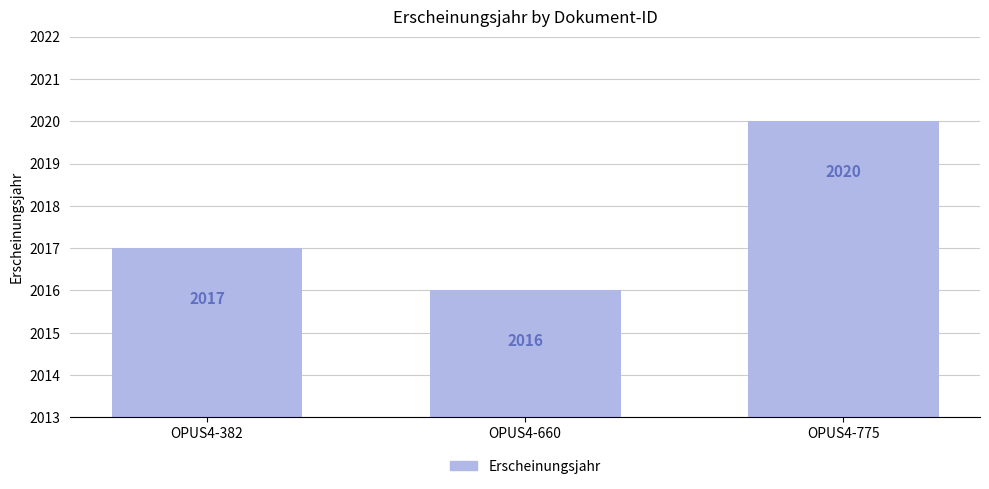

Rank the categories by value from lowest to highest.

OPUS4-660, OPUS4-382, OPUS4-775